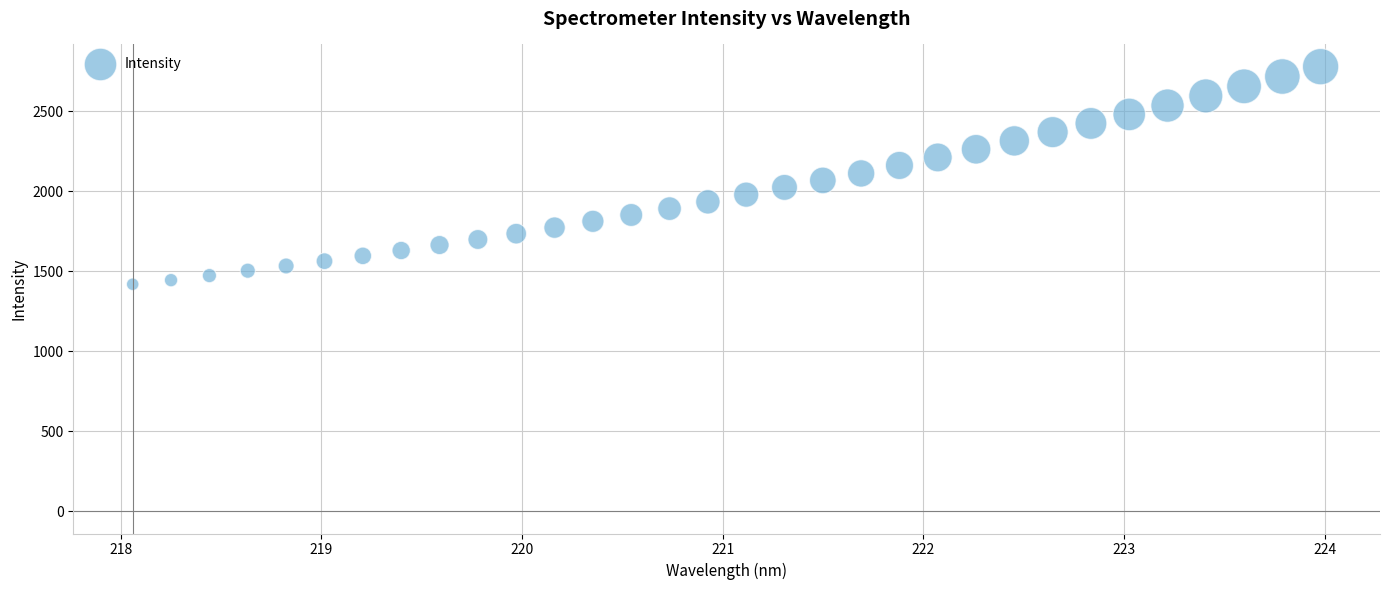

What is the range of Y values (max minus min)?

1359.6